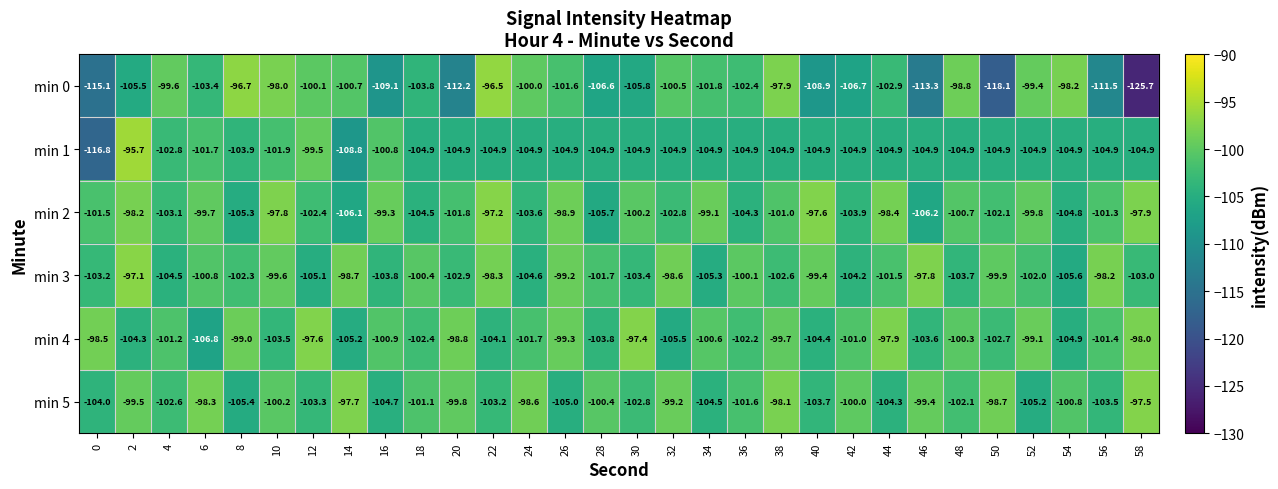

What is the approximate value of min 5 at 14?

-97.7